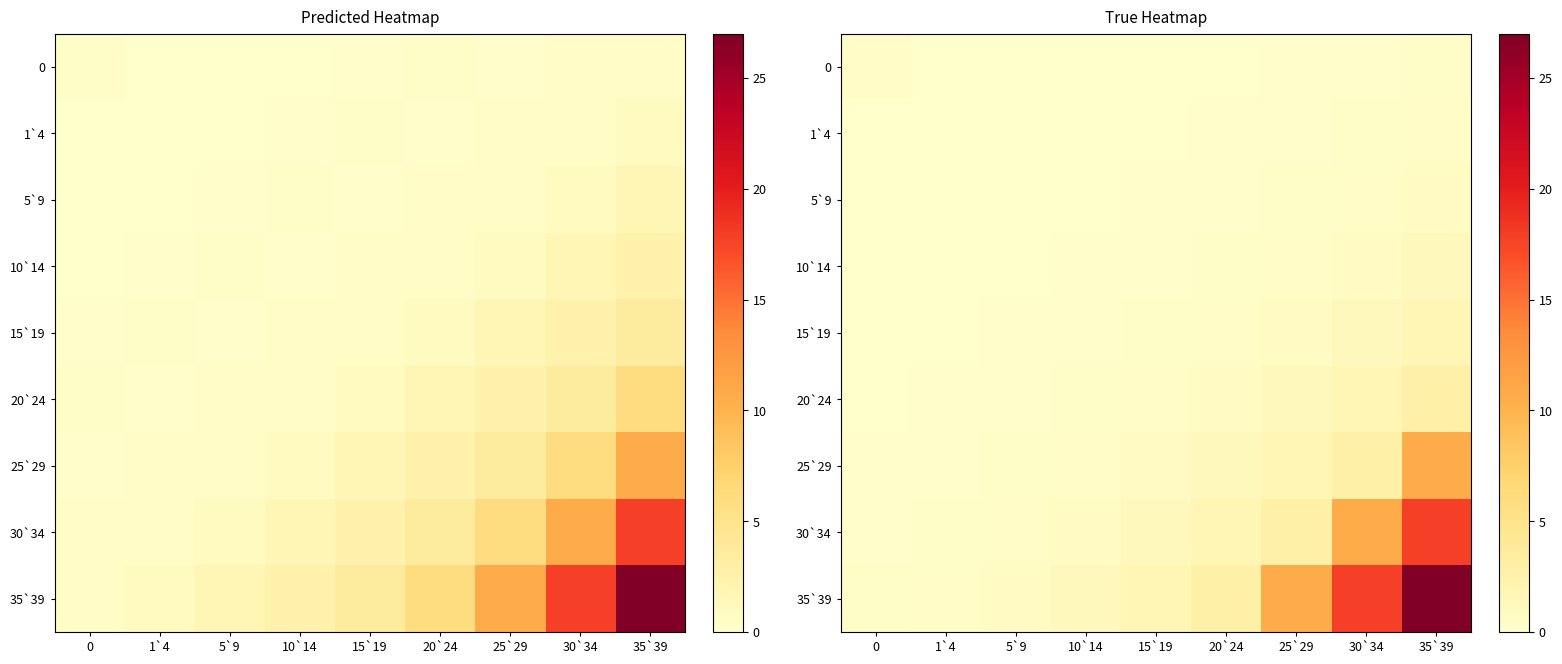

How many categories are shown in the chart?

9